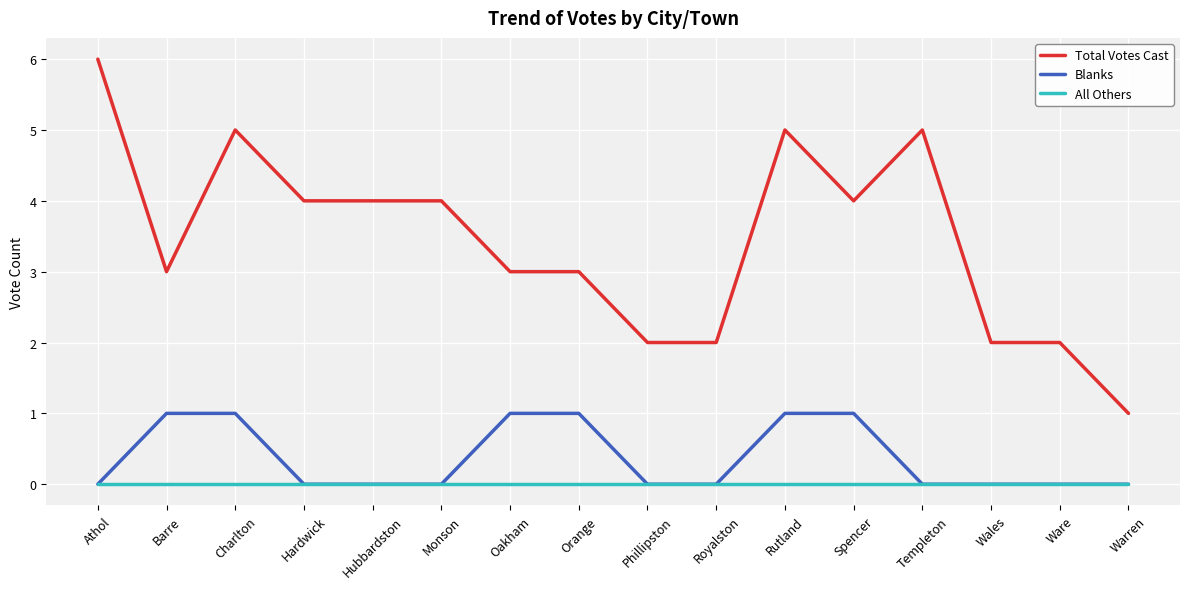

Which series has the largest total across all categories?

Total Votes Cast